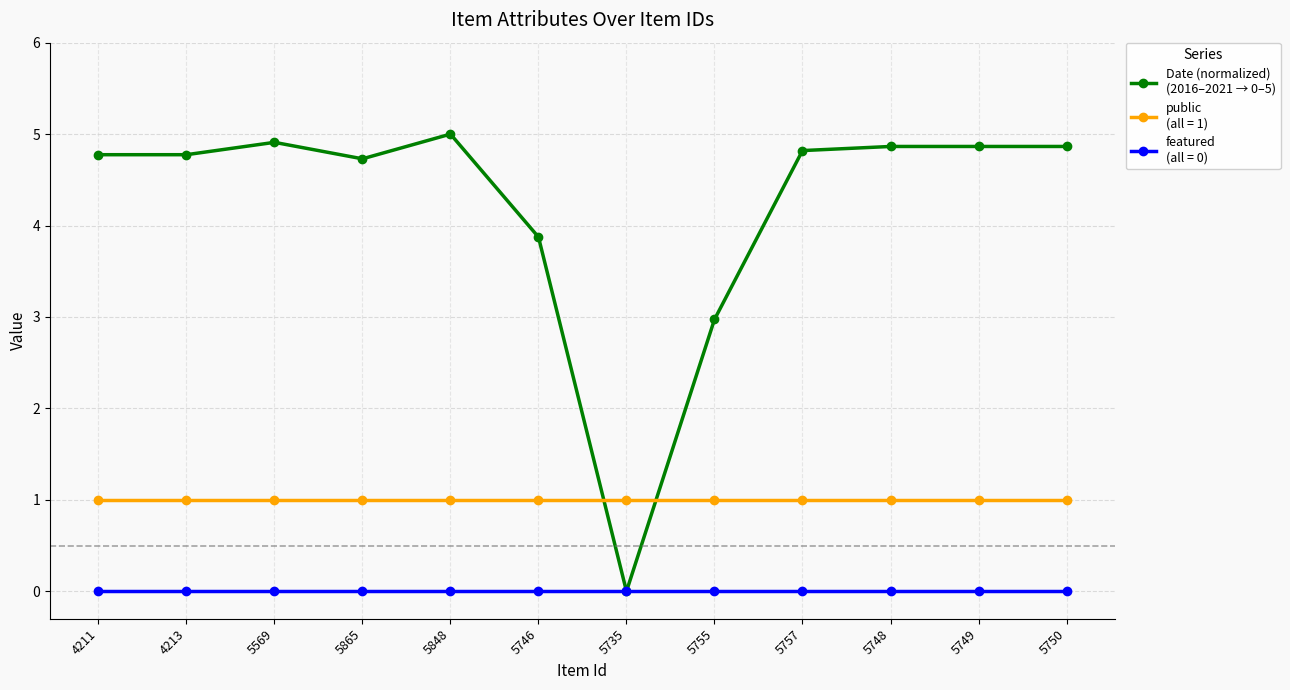

What is the difference between the highest and lowest values at 5749?

4.9